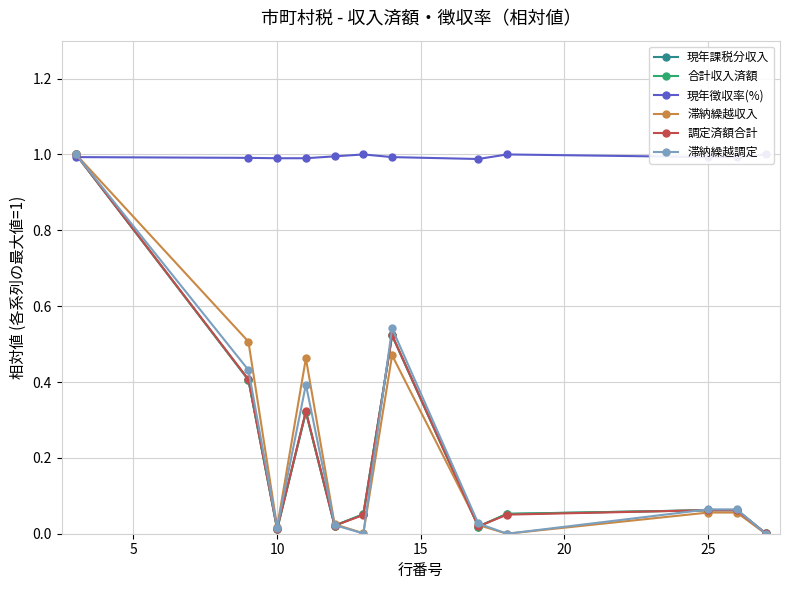

Where is the first local minimum for 調定済額合計?

10